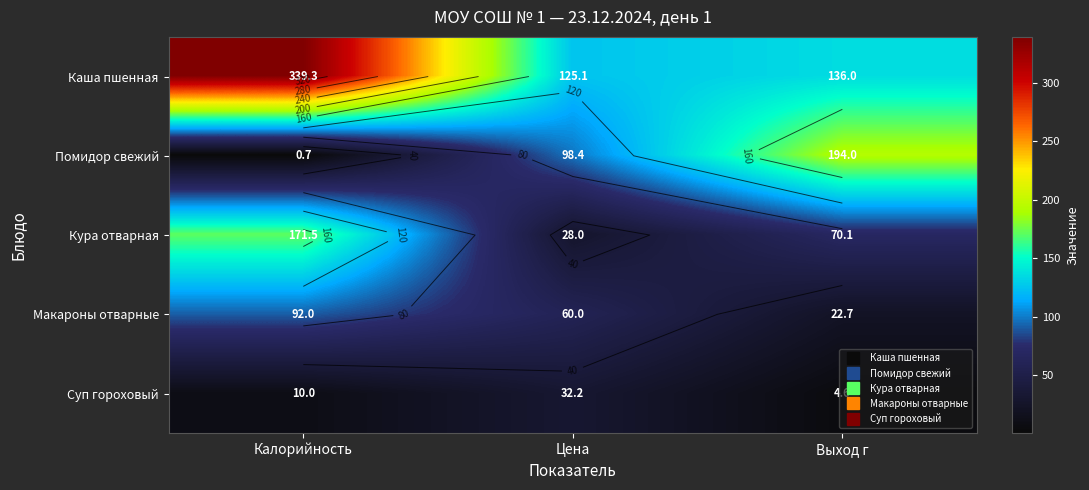

Which series has the largest total across all categories?

Каша пшенная